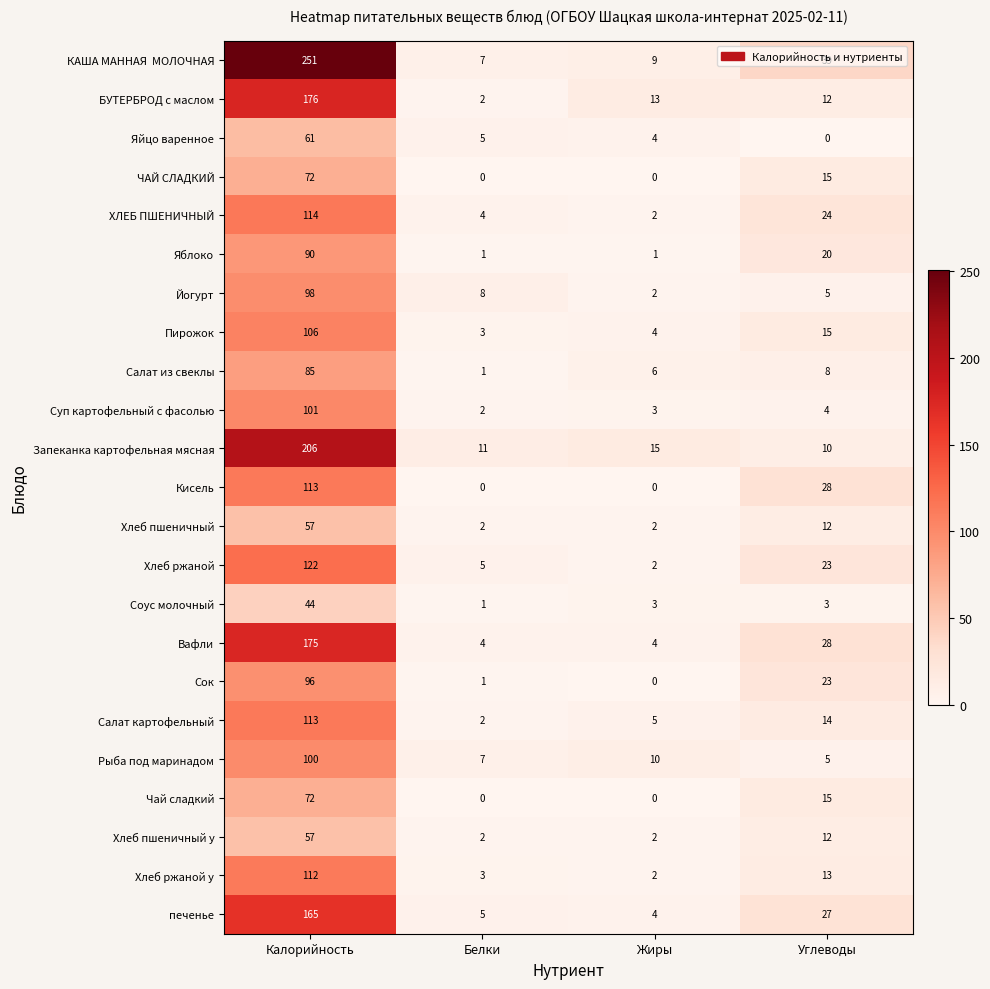

Which category has the highest value in the Запеканка картофельная мясная series?

Калорийность